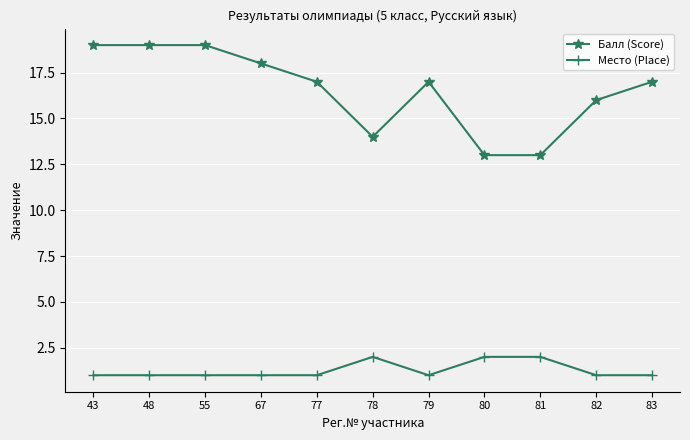

What is the maximum value shown in the chart?

19